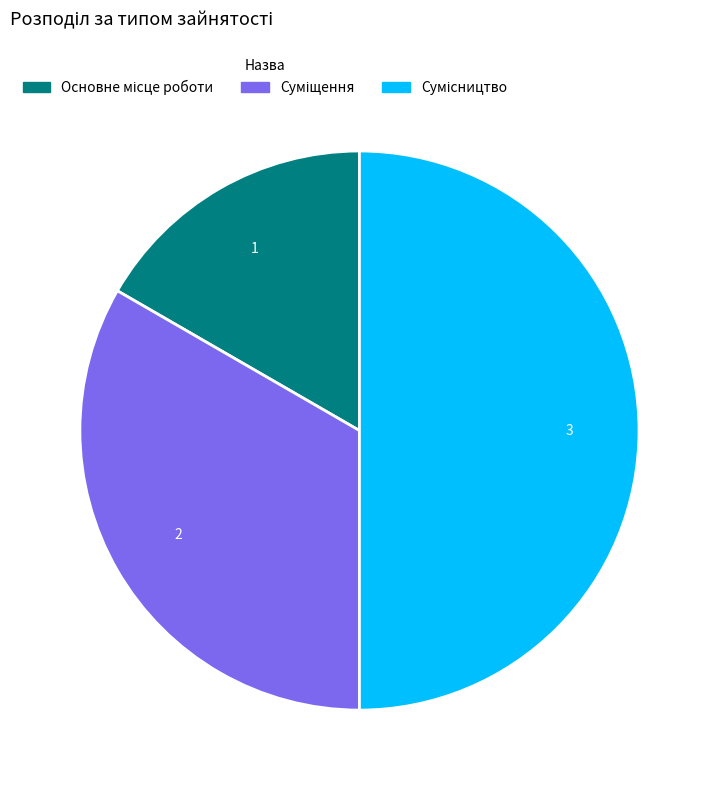

The Суміщення slice represents 33% of the pie. True or false?

True